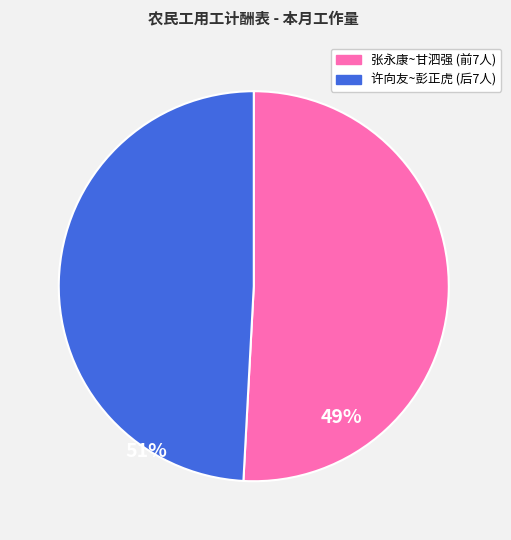

Is there a majority slice in this chart?

Yes